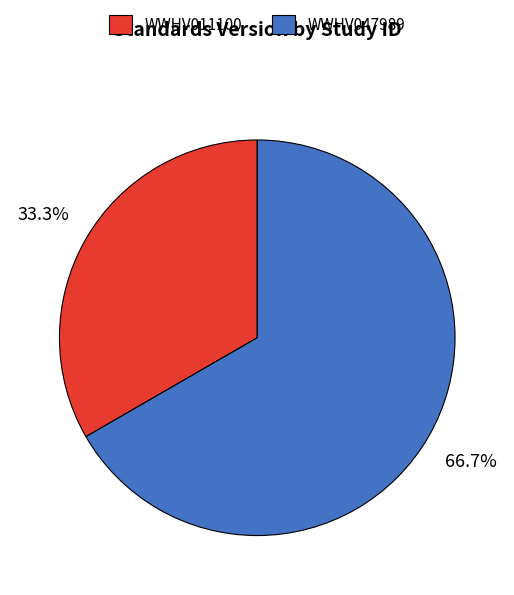

To the nearest percent, what is the average slice percentage?

50%